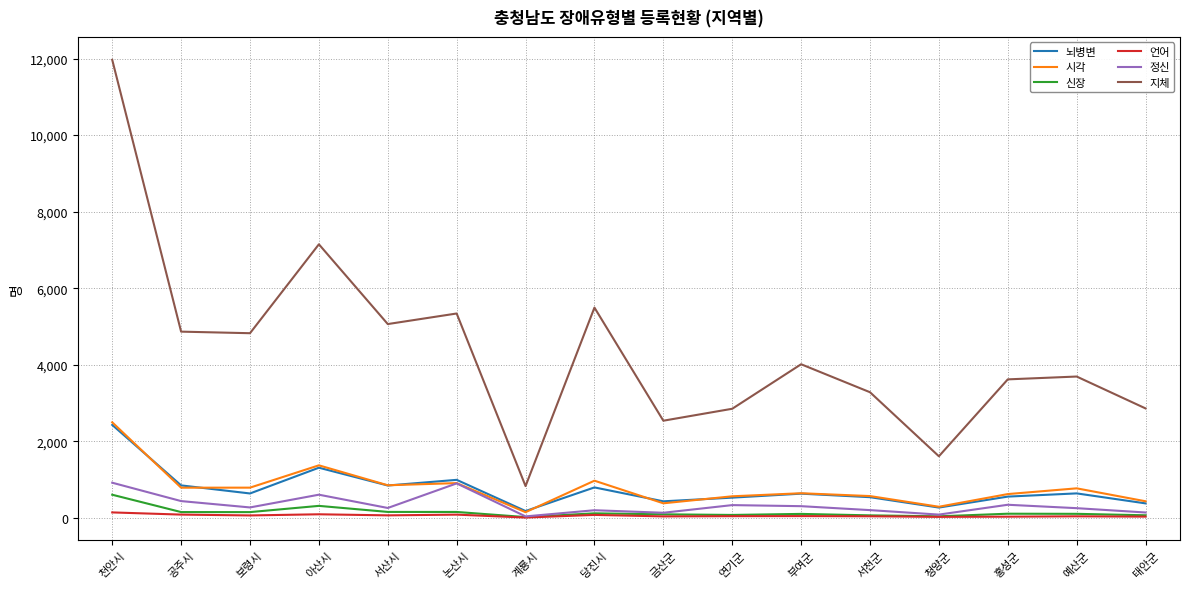

The value of 지체 at 천안시 is 3525. True or false?

False